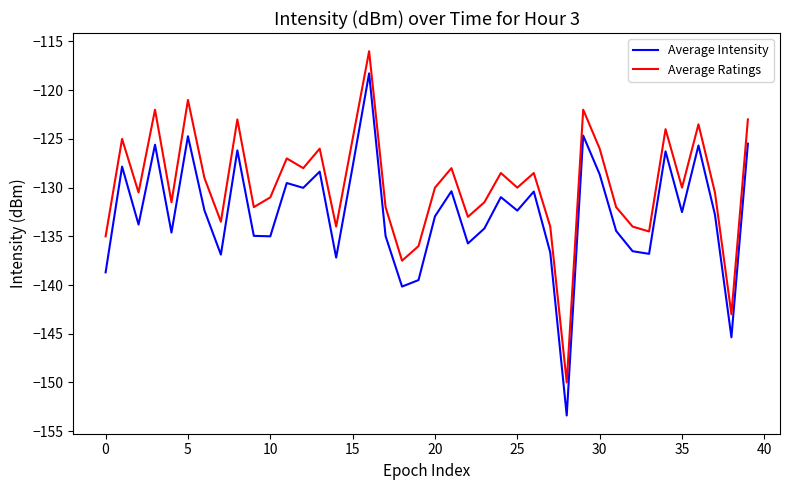

Which series has the largest range (max minus min)?

Average Intensity